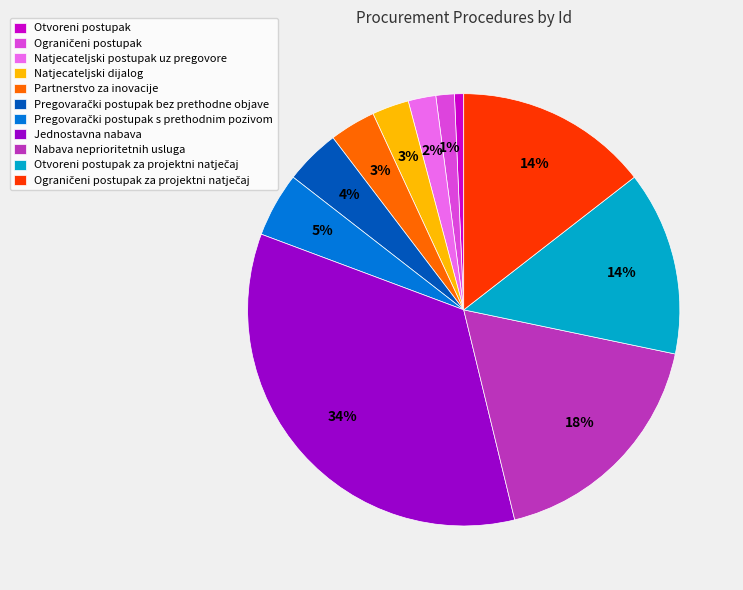

To the nearest percent, what is the combined percentage of Otvoreni postupak and Partnerstvo za inovacije?

4%